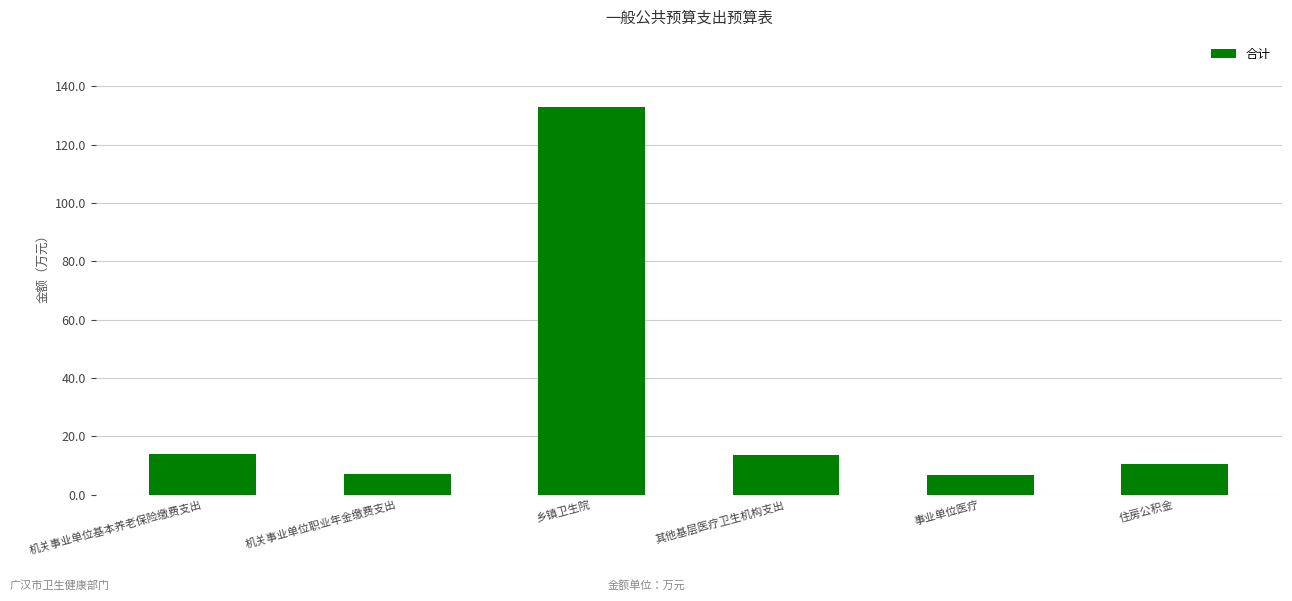

What is the label of the 2nd bar from the left?

机关事业单位职业年金缴费支出